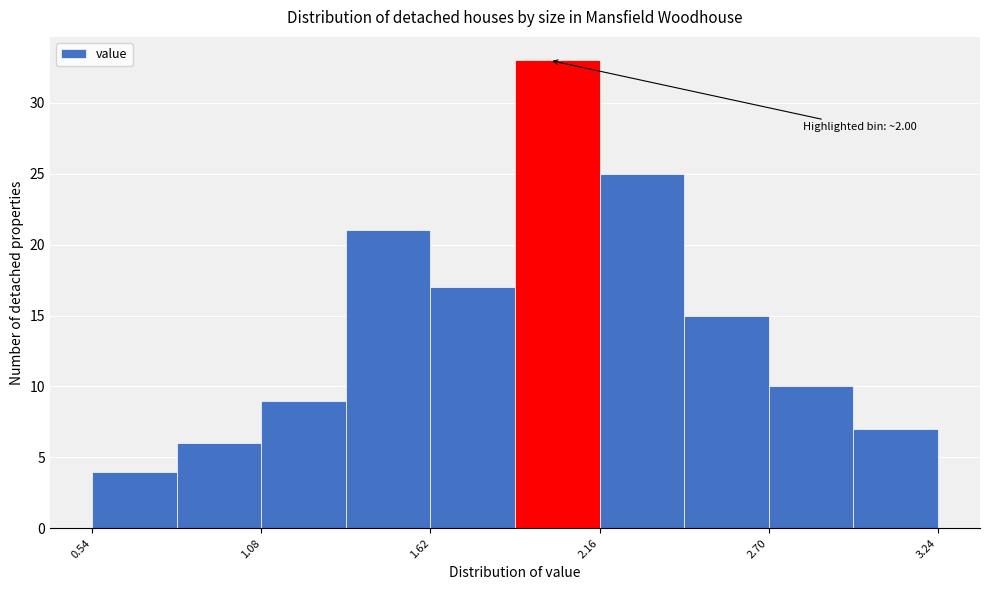

Read against the x-axis, roughly where is the centre of the tallest bar?

2.0